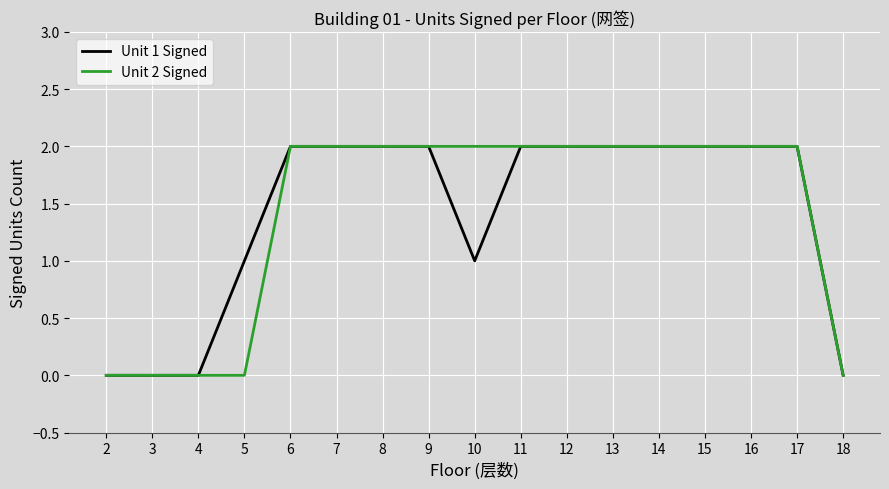

Count the Unit 1 Signed values in the range 1 to 2.

13